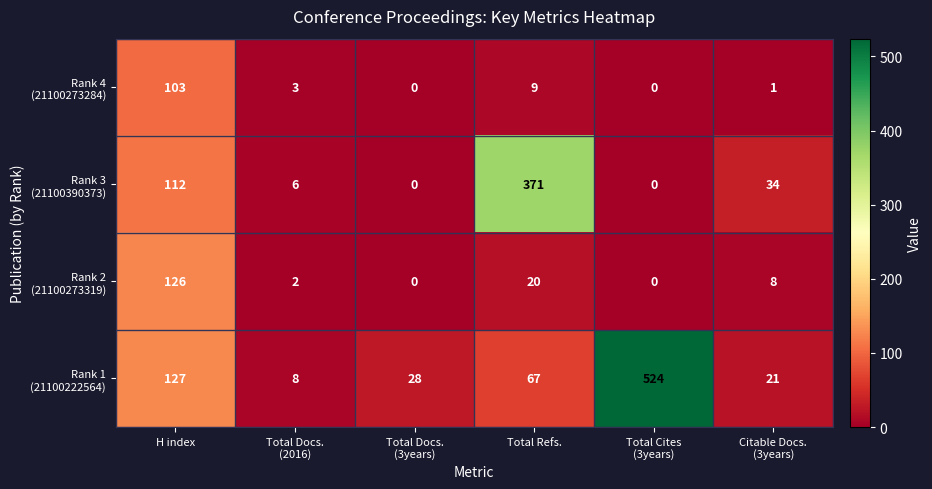

What is the maximum value shown in the chart?

524